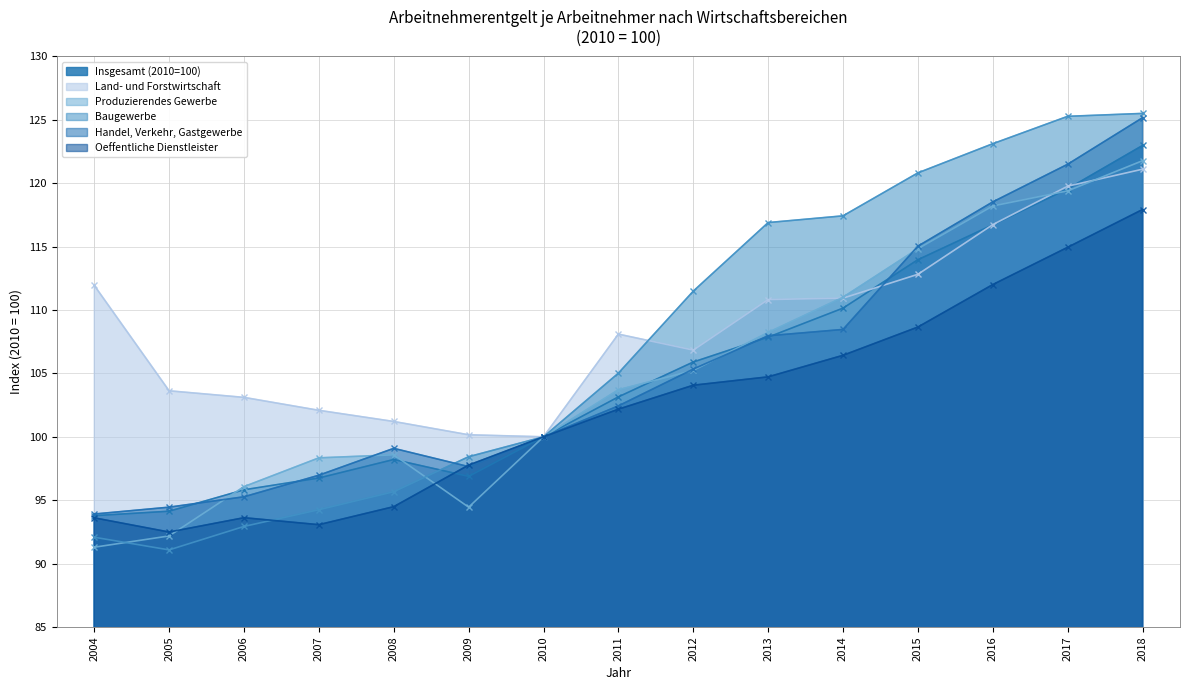

How many lines are shown in the chart?

6